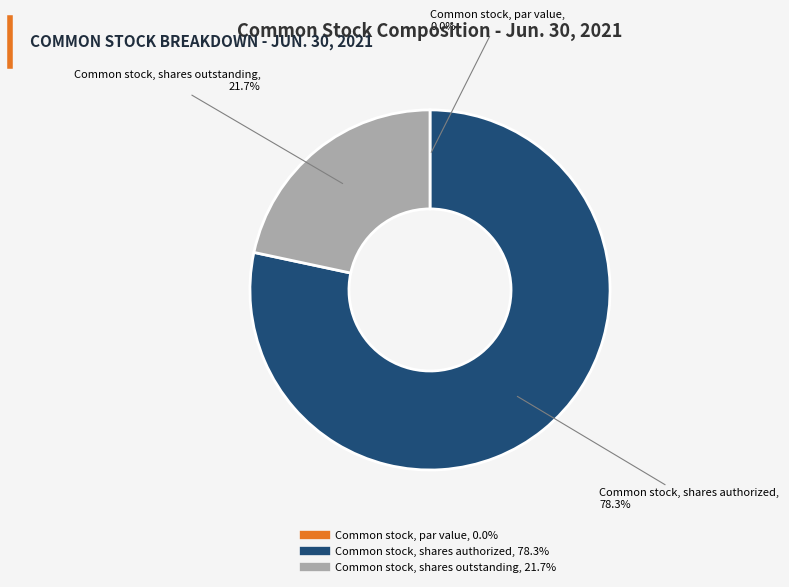

Which slice represents more than half of the pie?

Common stock, shares authorized